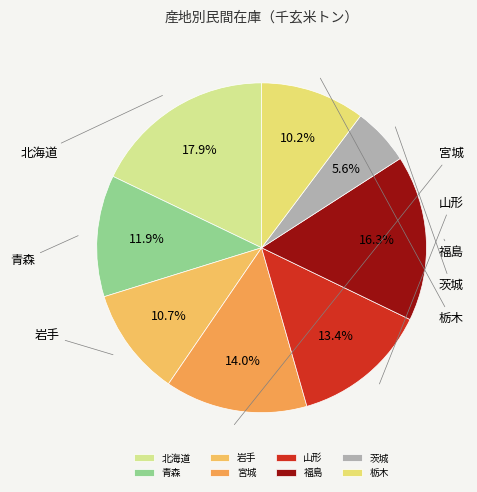

Count the number of slices in the pie.

8